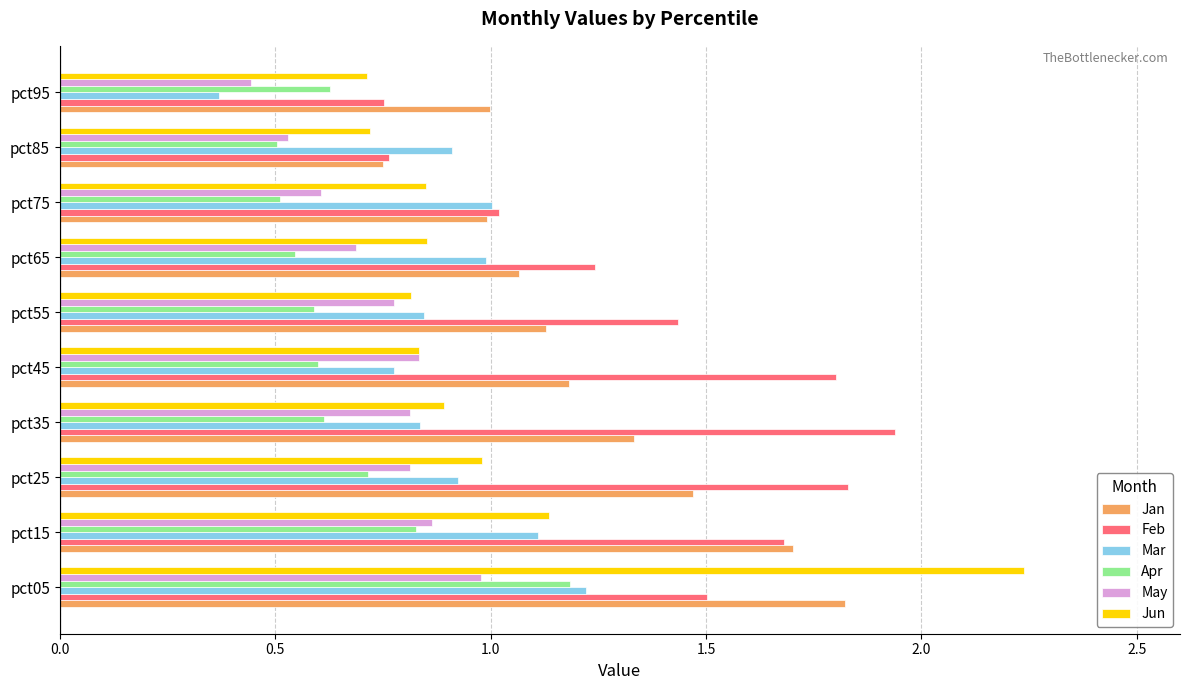

True or false: May has a value of 1.1 at pct15.

False